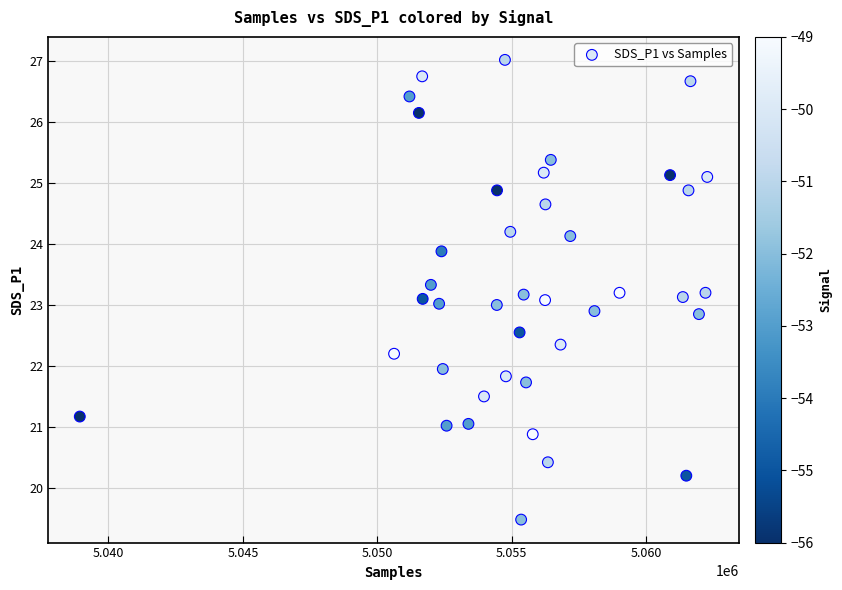

What is the range of X values (max minus min)?

23335.0